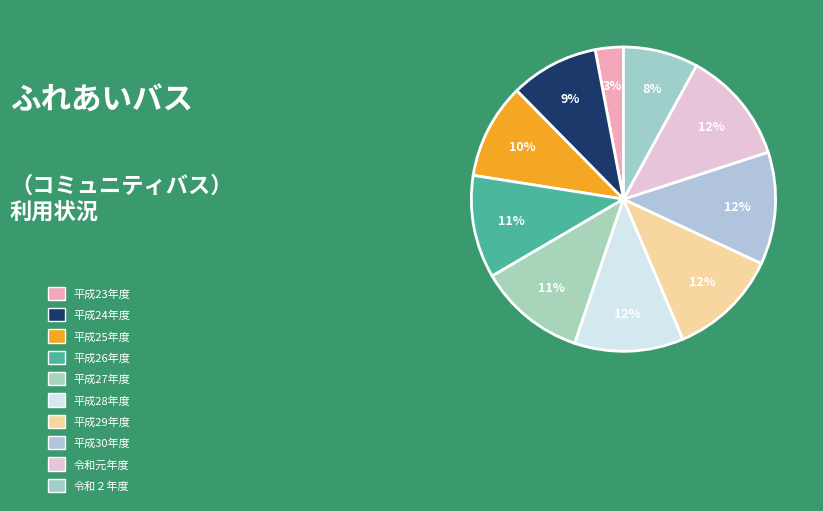

Is it true that 平成23年度 is 1% of the pie?

False